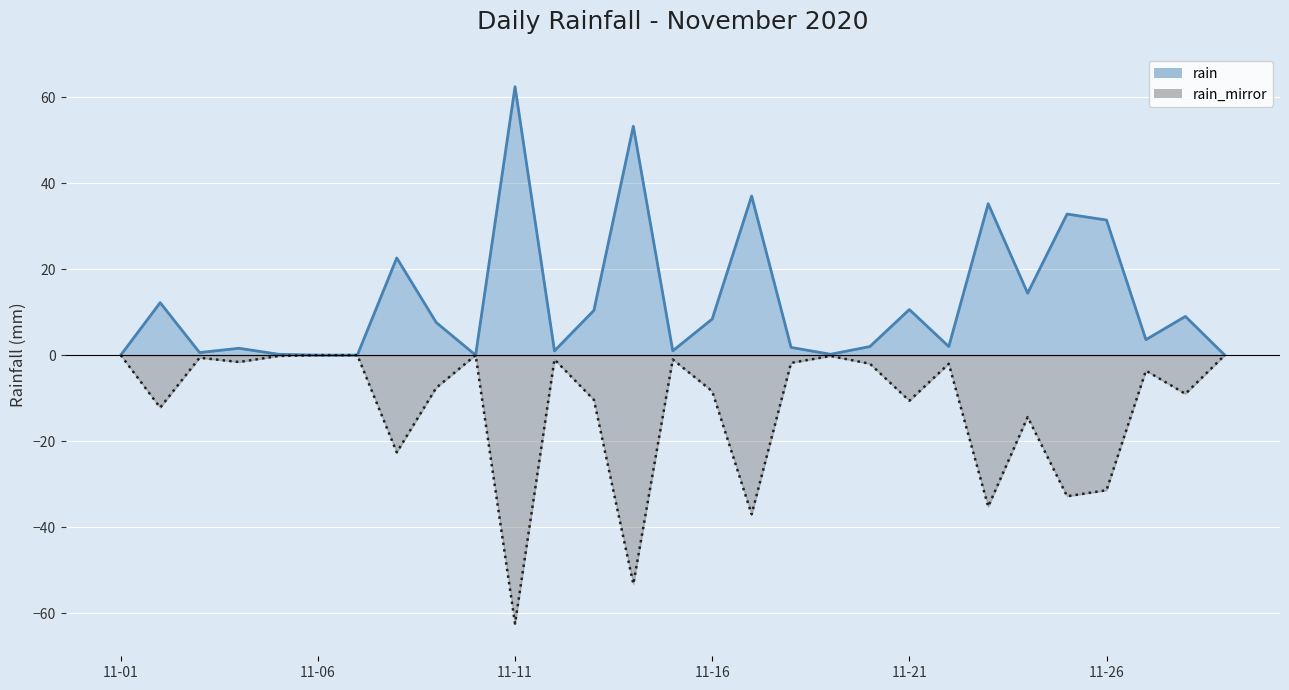

Is it true that rain_mirror equals -13.7 at 2020-11-13?

False